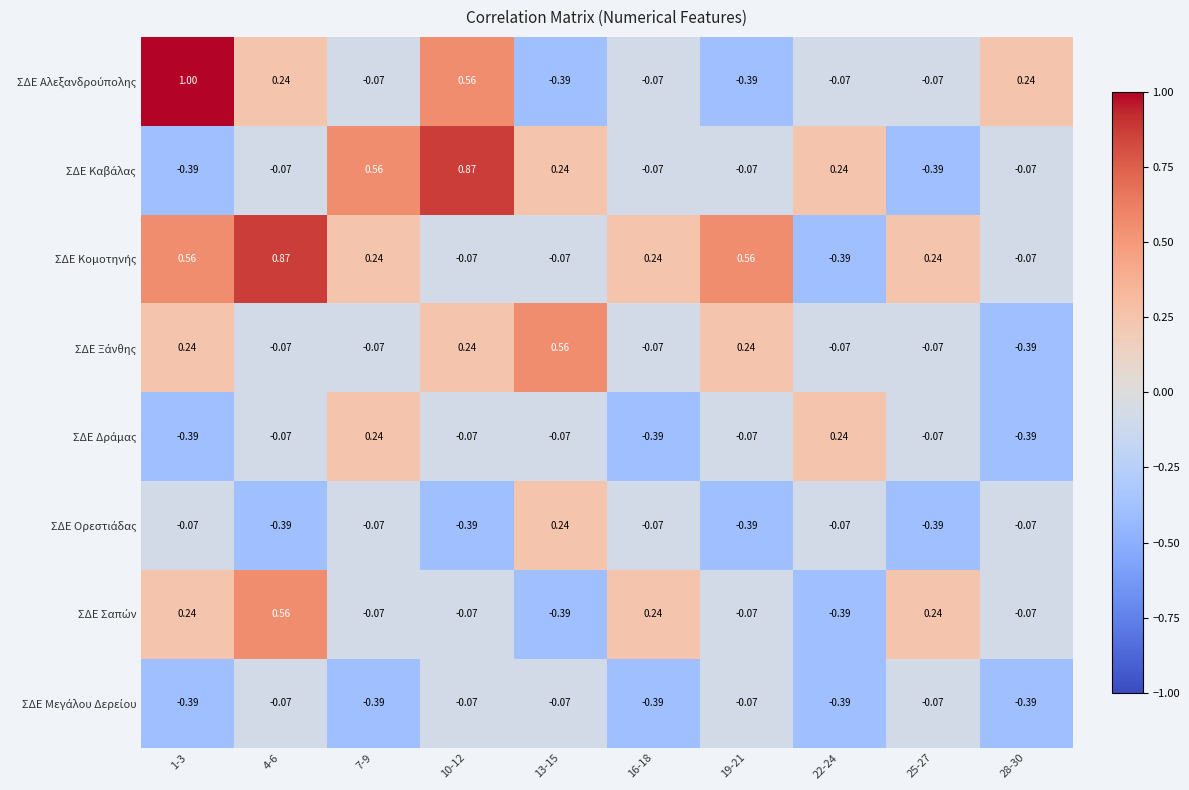

How many categories are shown in the chart?

10